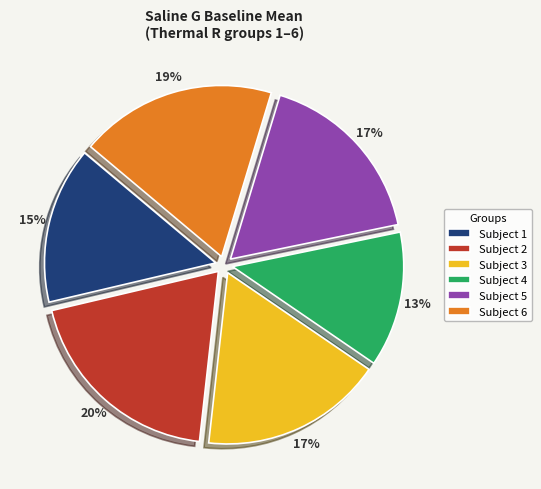

What is the largest slice in the pie chart?

Subject 2